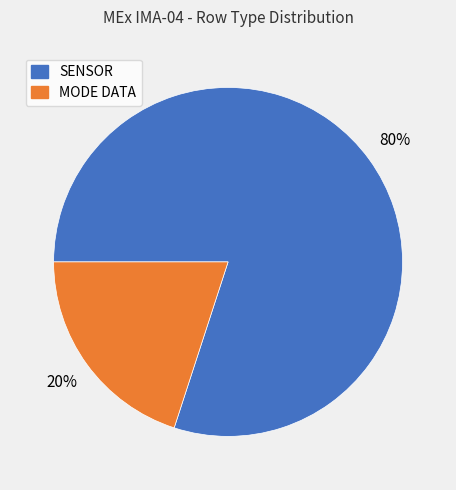

Does any single category account for the majority?

Yes